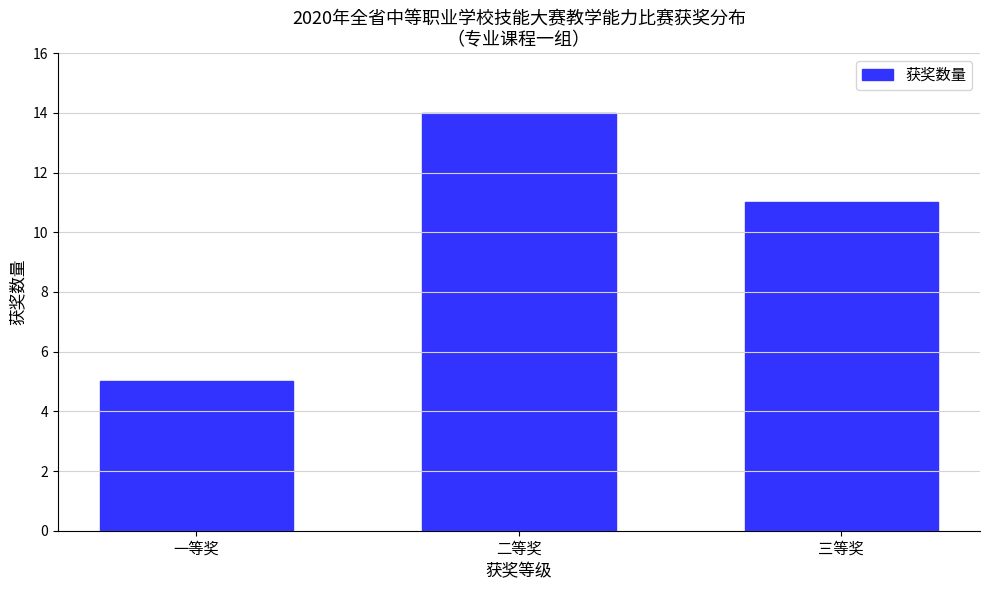

Reading left to right, transcribe all the data shown in this chart.

5	14	11